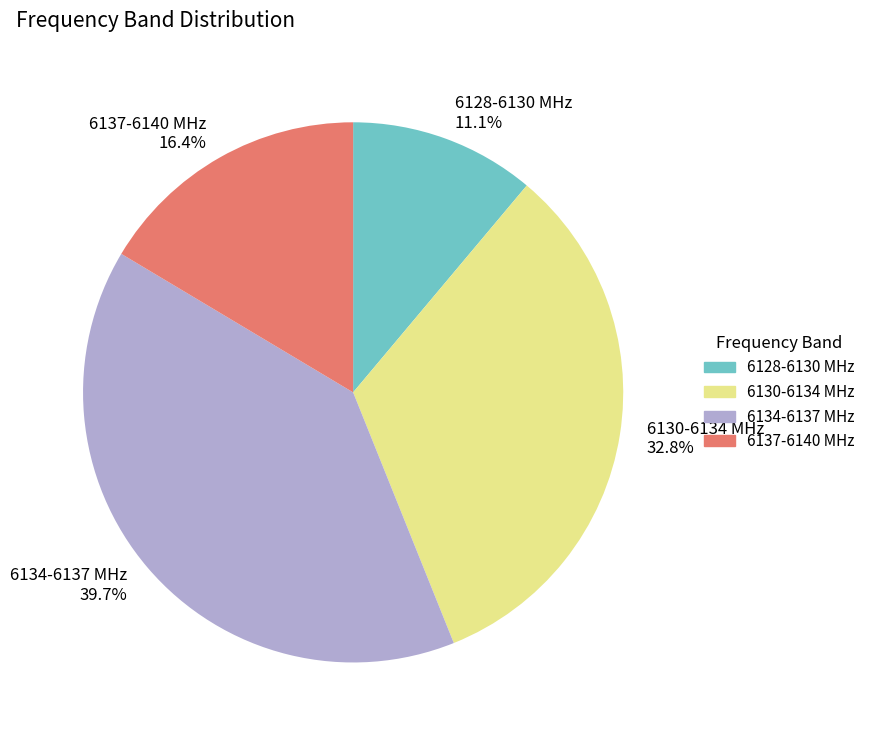

Is there any slice that represents more than half of the pie?

No